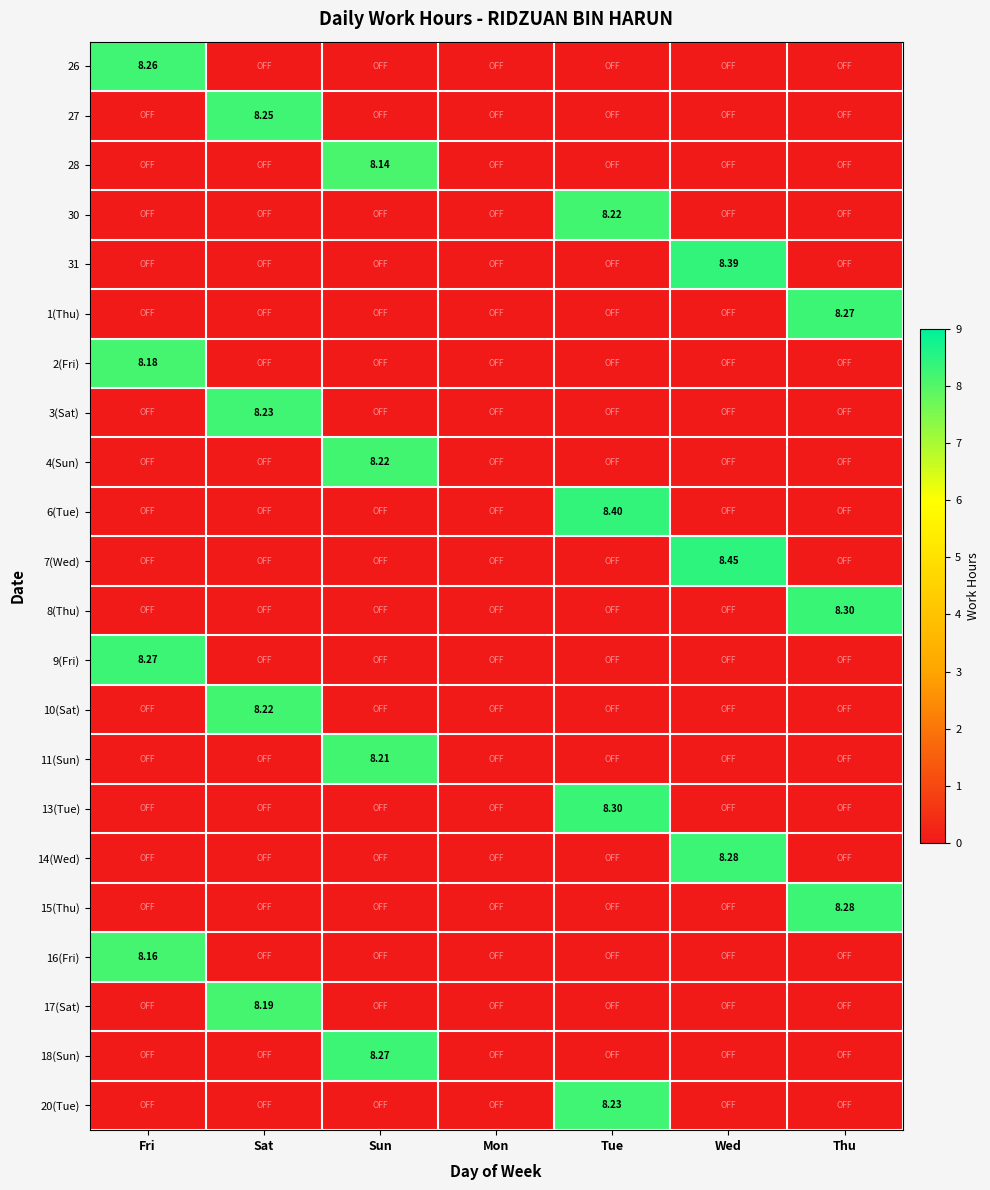

Which series has the largest total across all categories?

7(Wed)